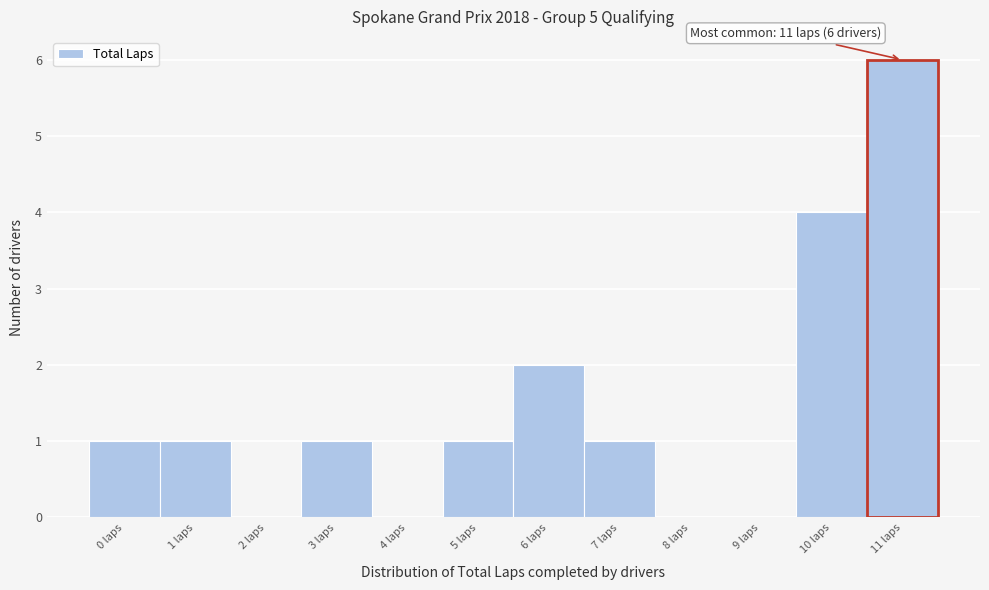

Over which range of the x-axis is the bar tallest?

10.5 to 11.5